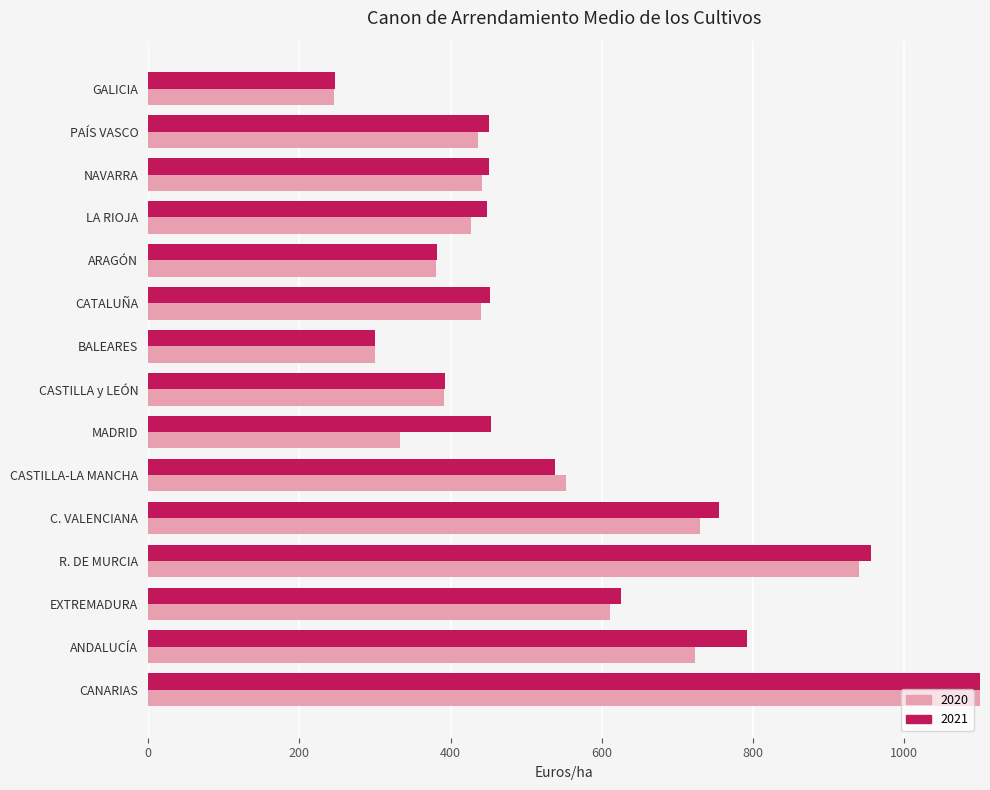

How many values in the 2021 series exceed 451?

9